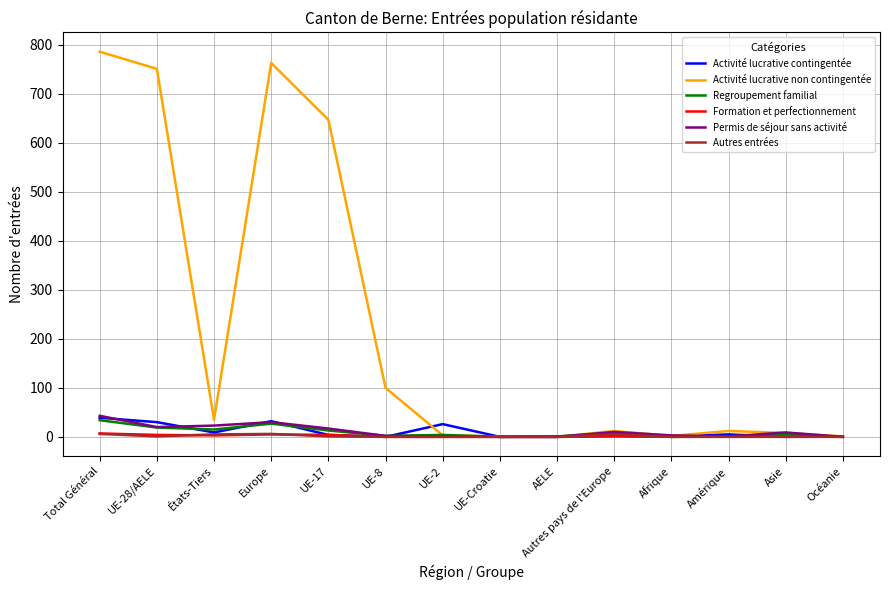

What is the sum of the Activité lucrative contingentée values at États-Tiers and AELE?

9